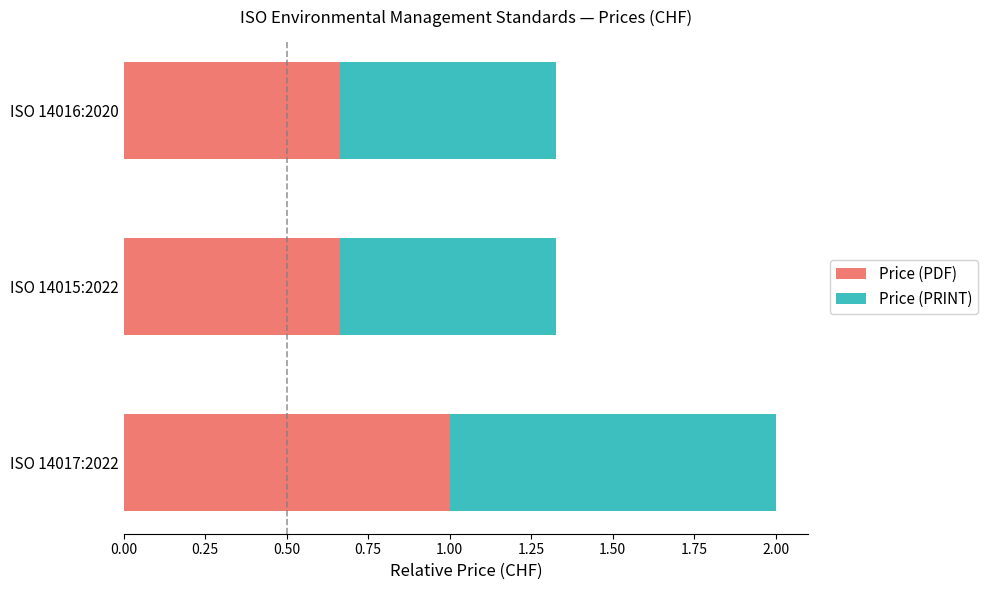

True or false: Price (PDF) has a value of 1.4 at ISO 14017:2022.

False